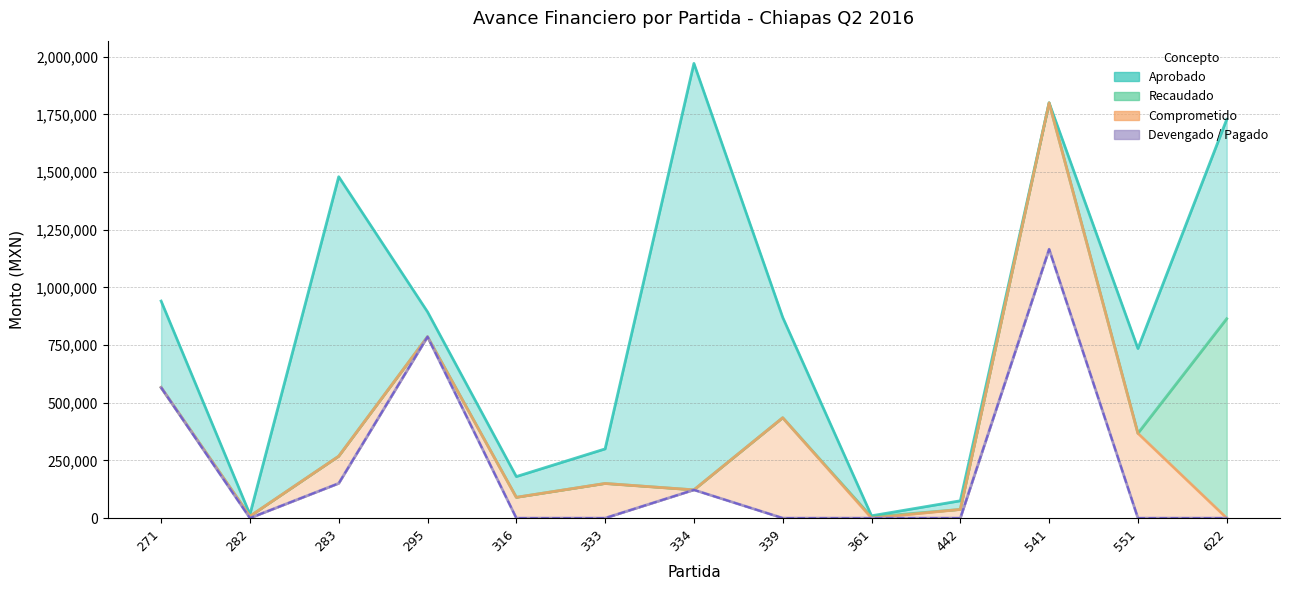

List the labels in order of Devengado value, smallest first.

282, 316, 333, 339, 361, 442, 551, 622, 334, 283, 271, 295, 541